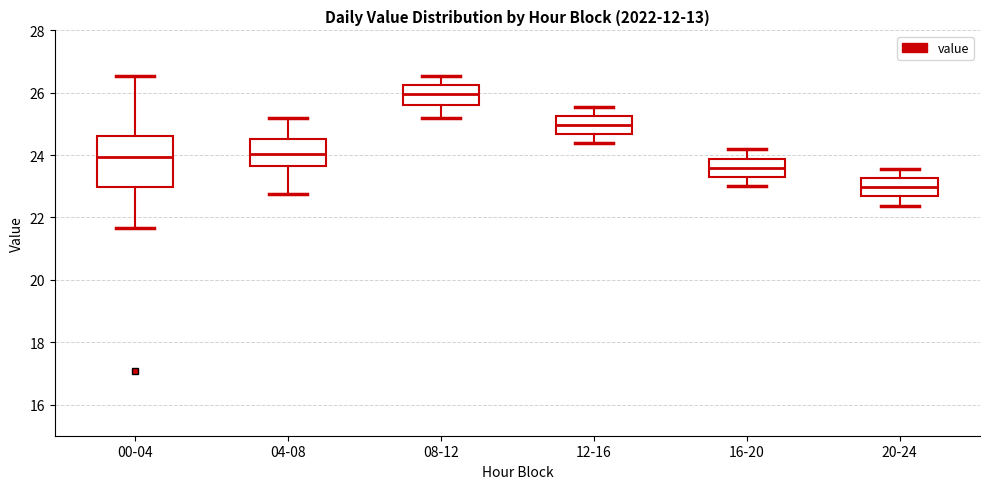

Reading left to right, read every box against the y-axis: the position of its median line, the range the box covers, and the ends of its whiskers. The values are not printed on the chart, so give them approximately, as read against the axis.

00-04: median 24.0, box 23.0 to 24.6, whiskers 21.6 to 26.6
04-08: median 24.0, box 23.6 to 24.6, whiskers 22.8 to 25.2
08-12: median 26.0, box 25.6 to 26.2, whiskers 25.2 to 26.6
12-16: median 25.0, box 24.6 to 25.2, whiskers 24.4 to 25.6
16-20: median 23.6, box 23.2 to 23.8, whiskers 23.0 to 24.2
20-24: median 23.0, box 22.6 to 23.2, whiskers 22.4 to 23.6